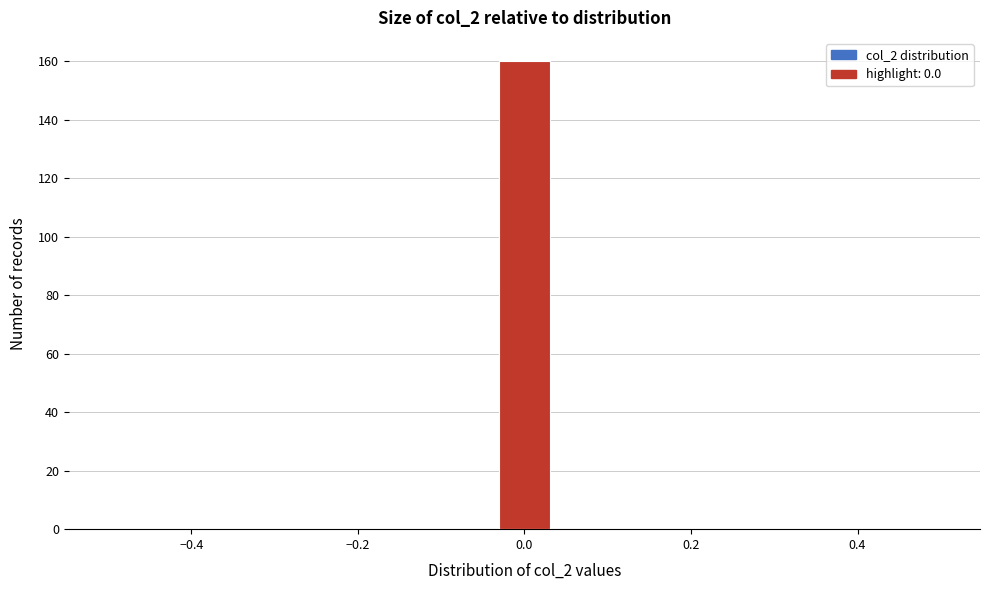

Around what value on the x-axis is the tallest bar? Give the approximate position of its centre, as read against the axis.

0.00